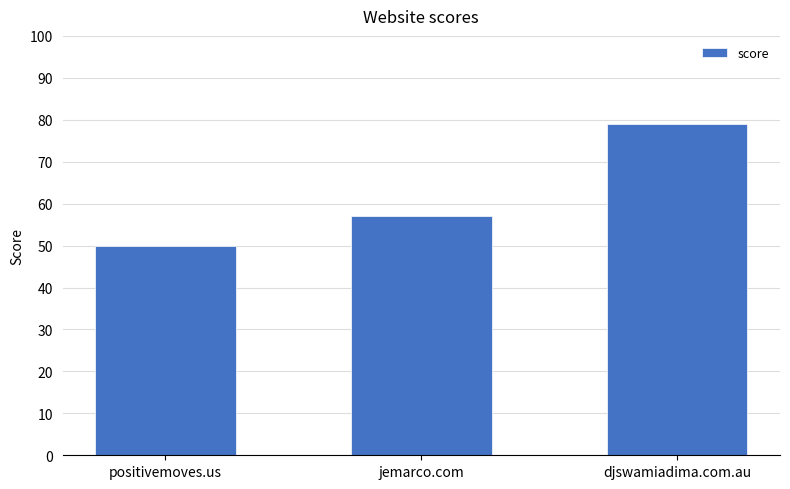

What position from the right is djswamiadima.com.au?

1